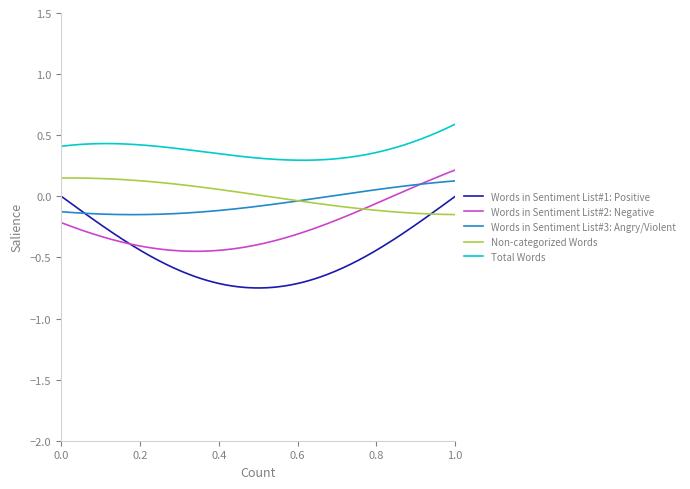

True or false: Total Words and Words in Sentiment List#1: Positive cross at least once.

False